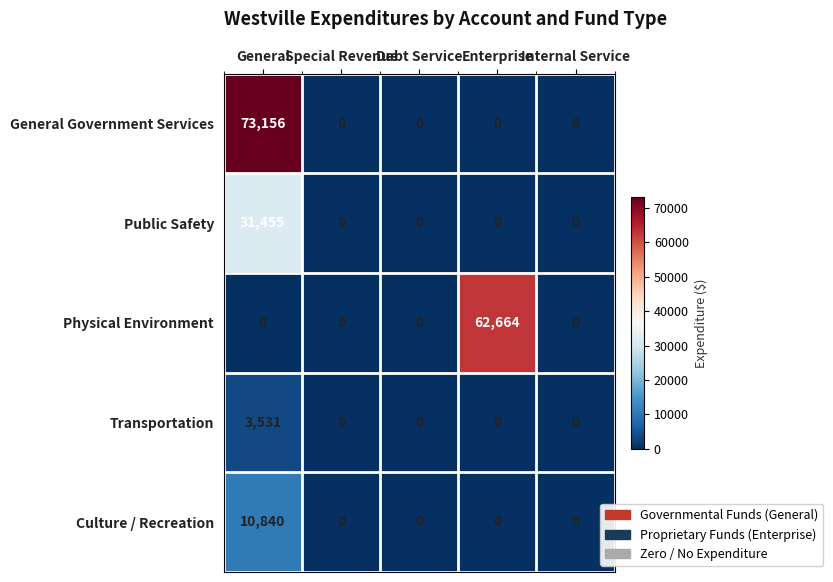

List the series in order of their peak value, lowest first.

Transportation, Culture / Recreation, Public Safety, Physical Environment, General Government Services